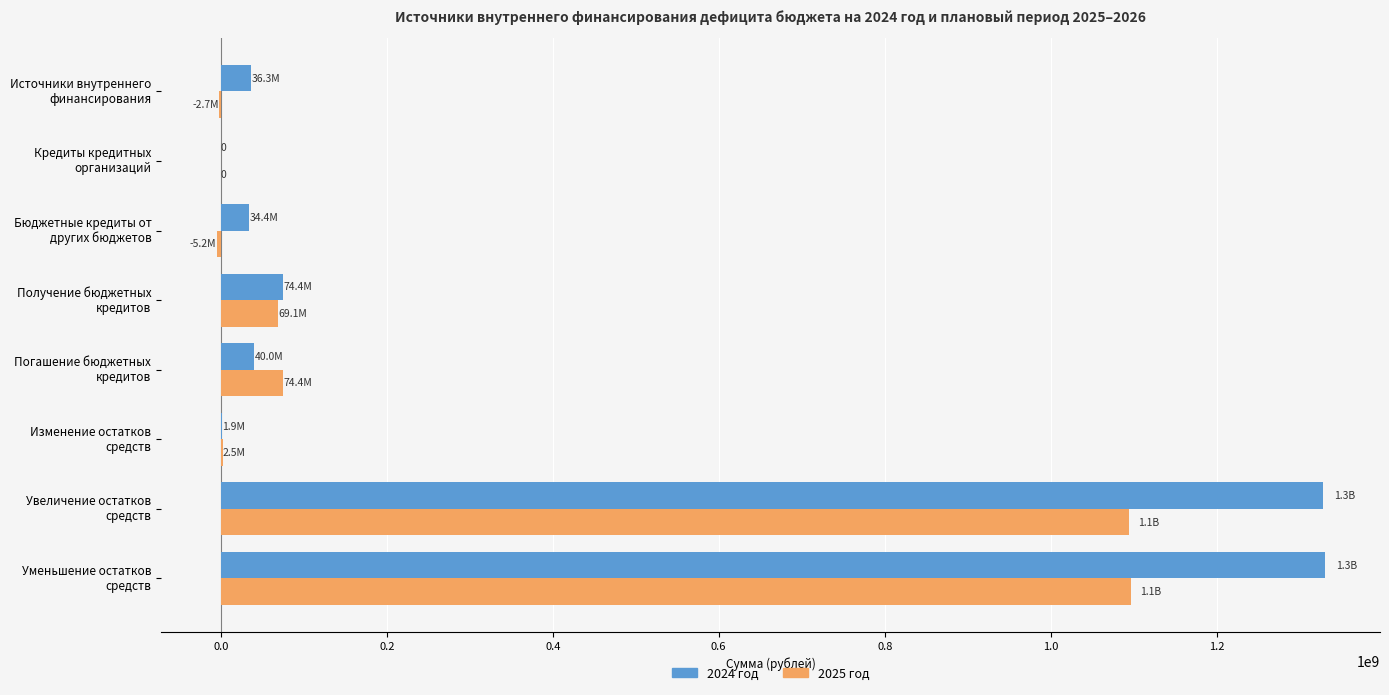

How many data points does each series have?

8